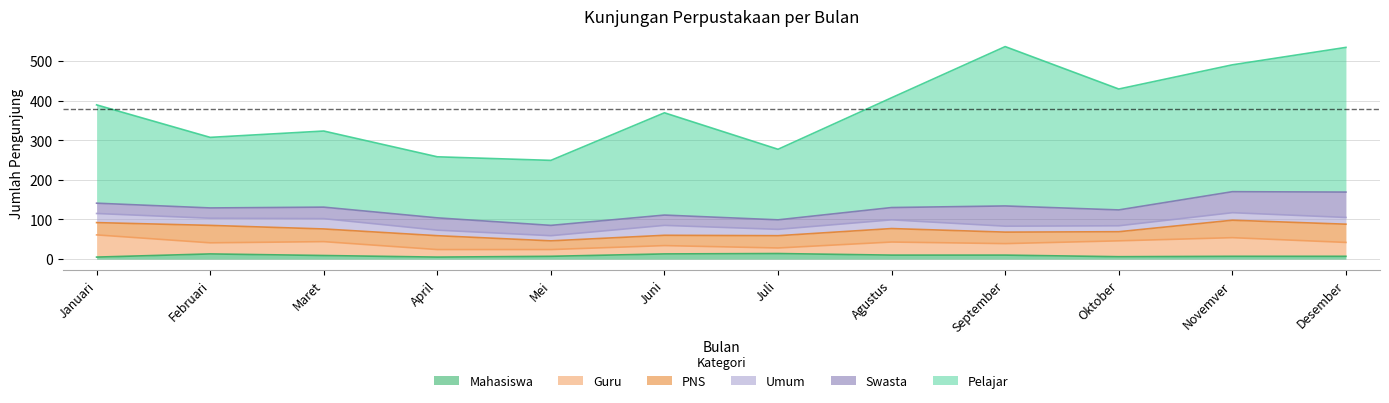

Is the value of Pelajar at Maret greater than the value of Swasta at Novemver?

Yes